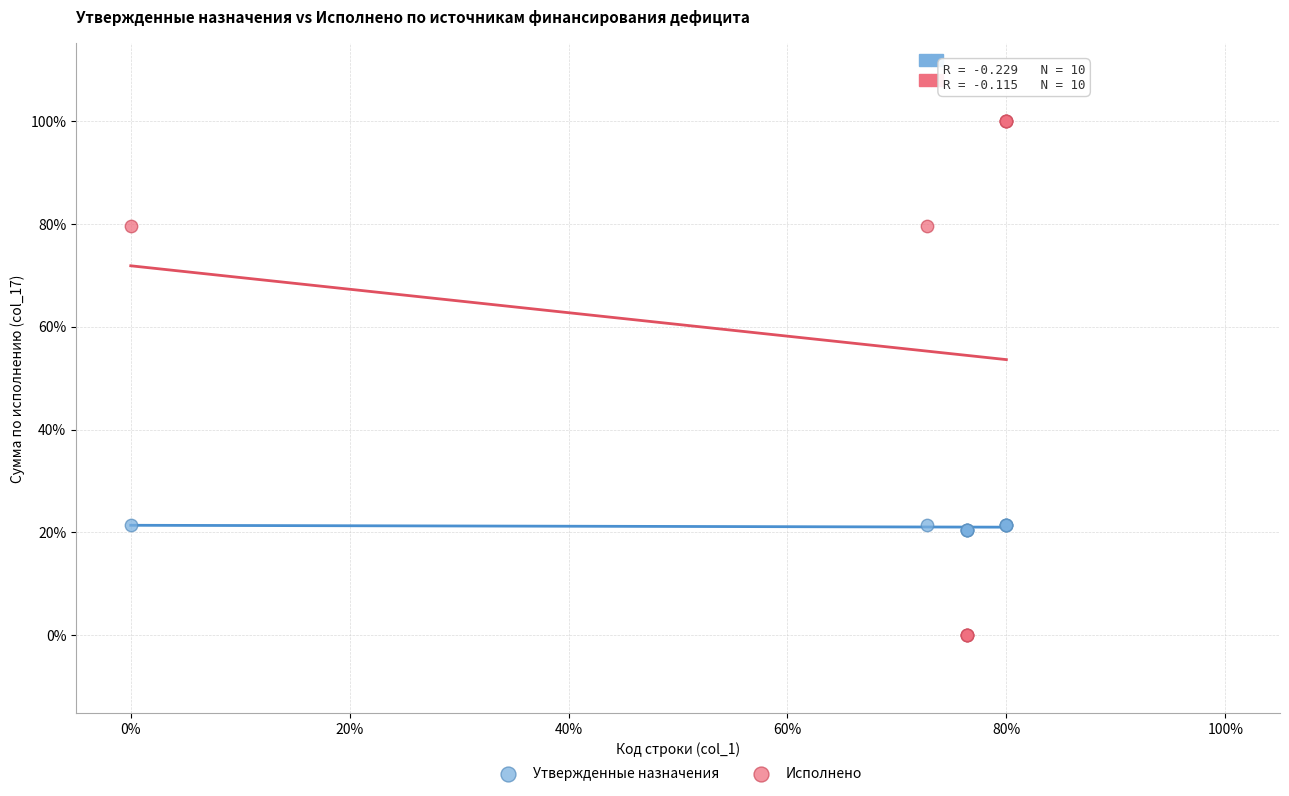

What are all the series names shown in the legend?

Утвержденные назначения, Исполнено